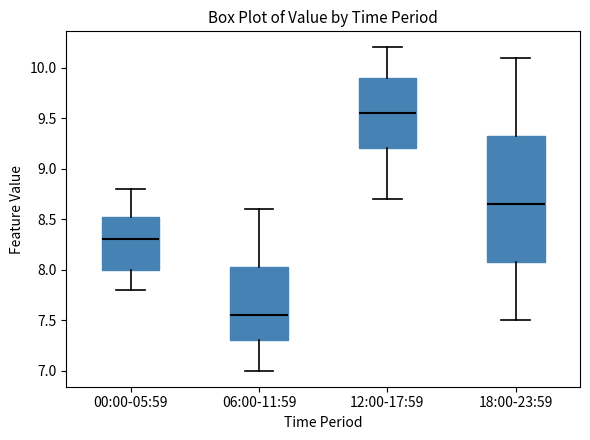

Reading left to right, read every box against the y-axis: the position of its median line, the range the box covers, and the ends of its whiskers. The values are not printed on the chart, so give them approximately, as read against the axis.

00:00-05:59: median 8.30, box 8.00 to 8.55, whiskers 7.80 to 8.80
06:00-11:59: median 7.55, box 7.30 to 8.05, whiskers 7.00 to 8.60
12:00-17:59: median 9.55, box 9.20 to 9.90, whiskers 8.70 to 10.20
18:00-23:59: median 8.65, box 8.10 to 9.35, whiskers 7.50 to 10.10